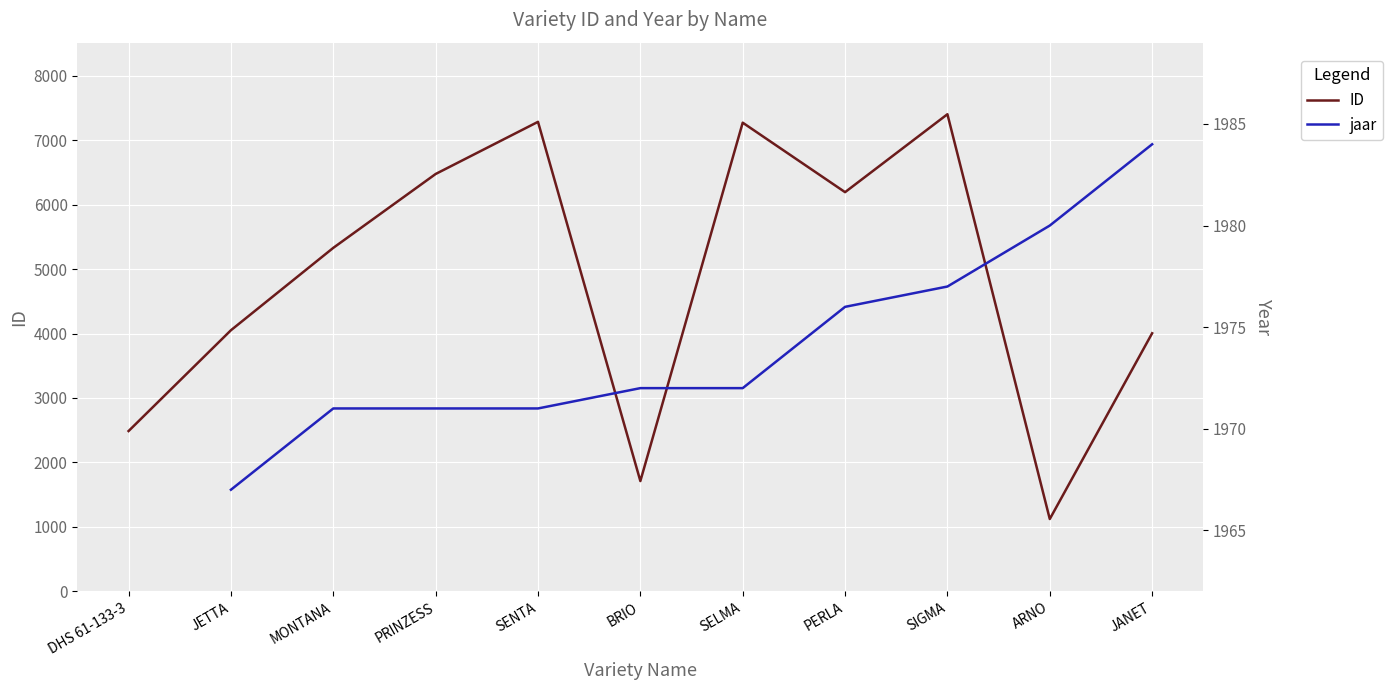

Which series has the largest total across all categories?

ID